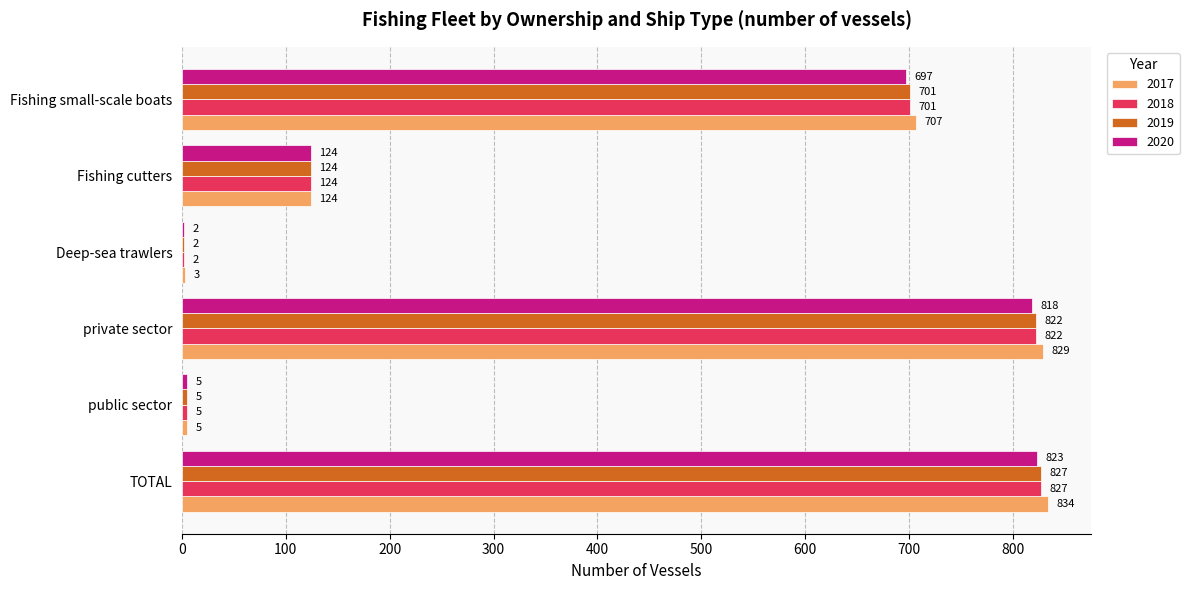

True or false: 2017 has a value of 405 at Fishing small-scale boats.

False